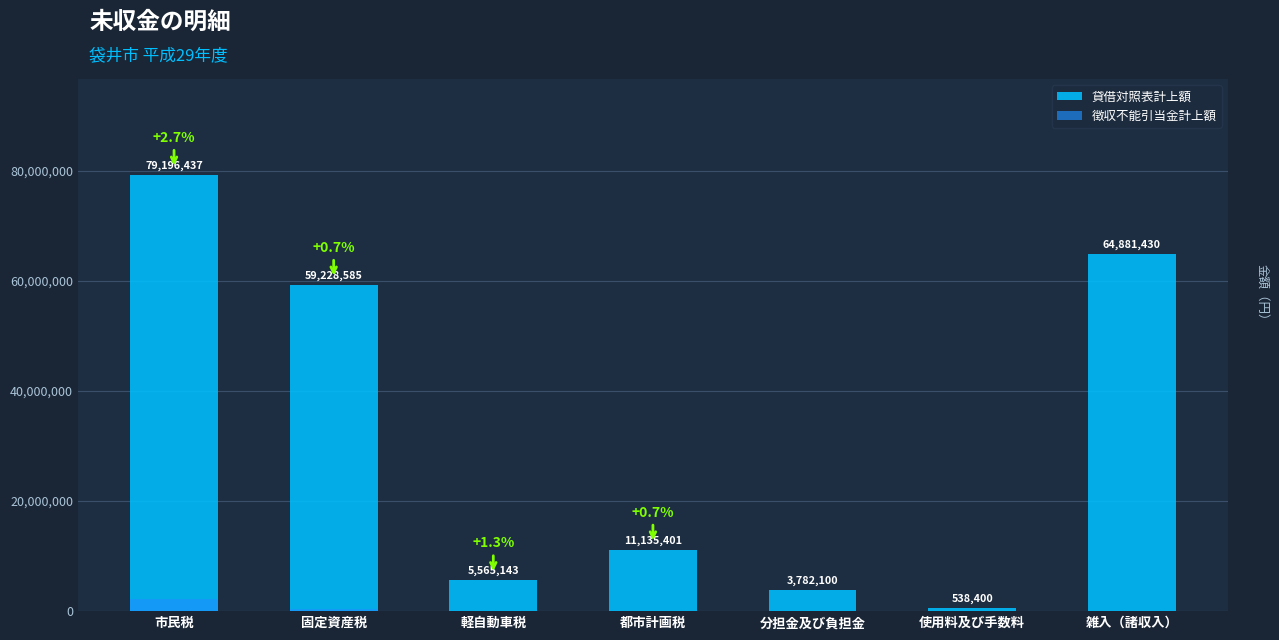

The value of 徴収不能引当金計上額 at 都市計画税 is 76819. True or false?

True